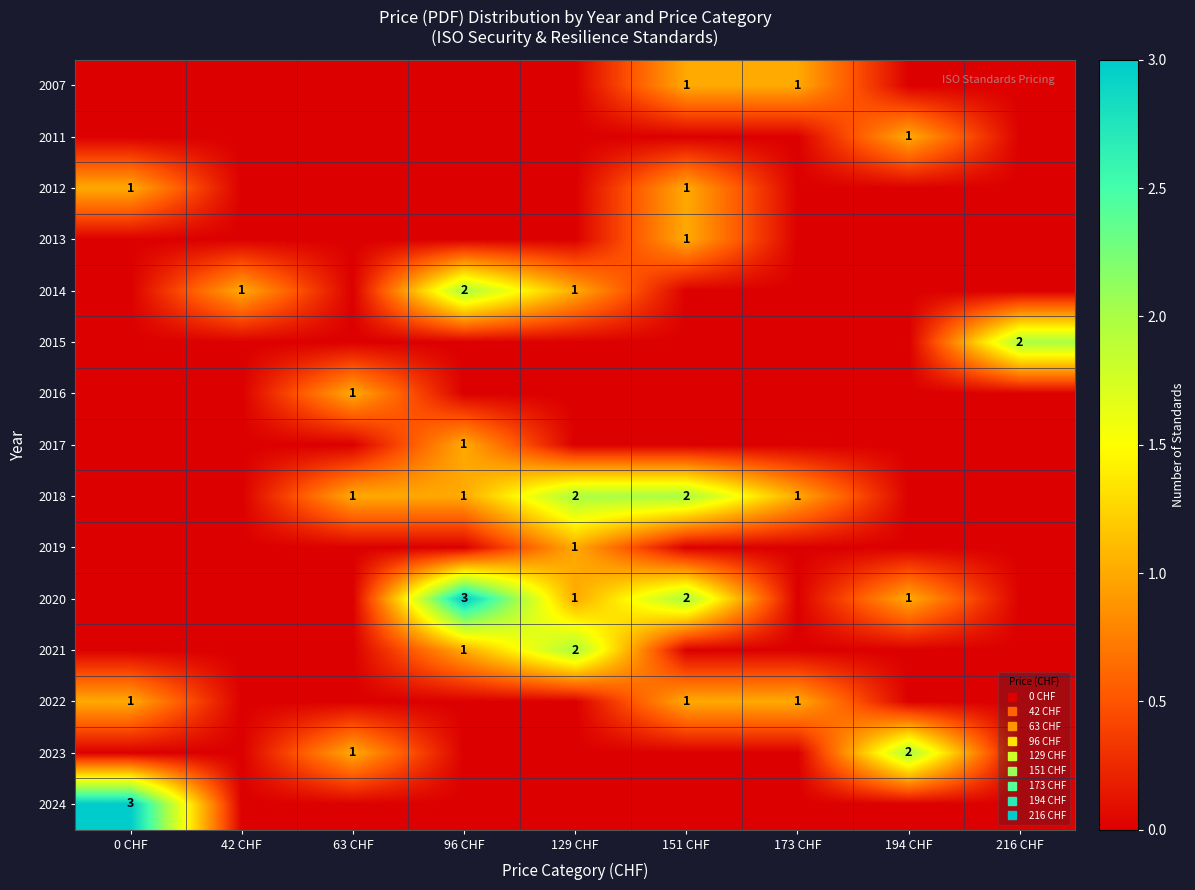

At which label does 2014 reach its peak?

96 CHF